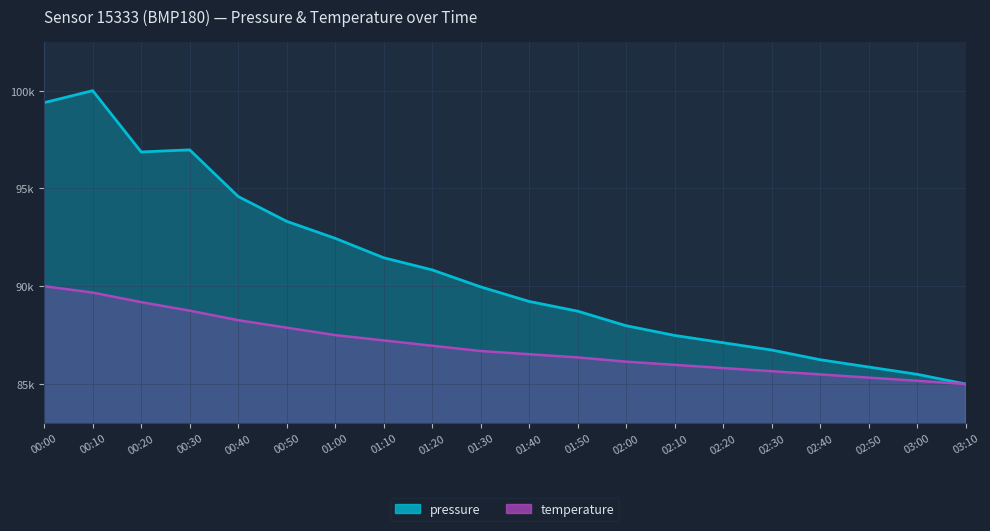

Is it true that temperature equals 121808.9 at 01:20?

False